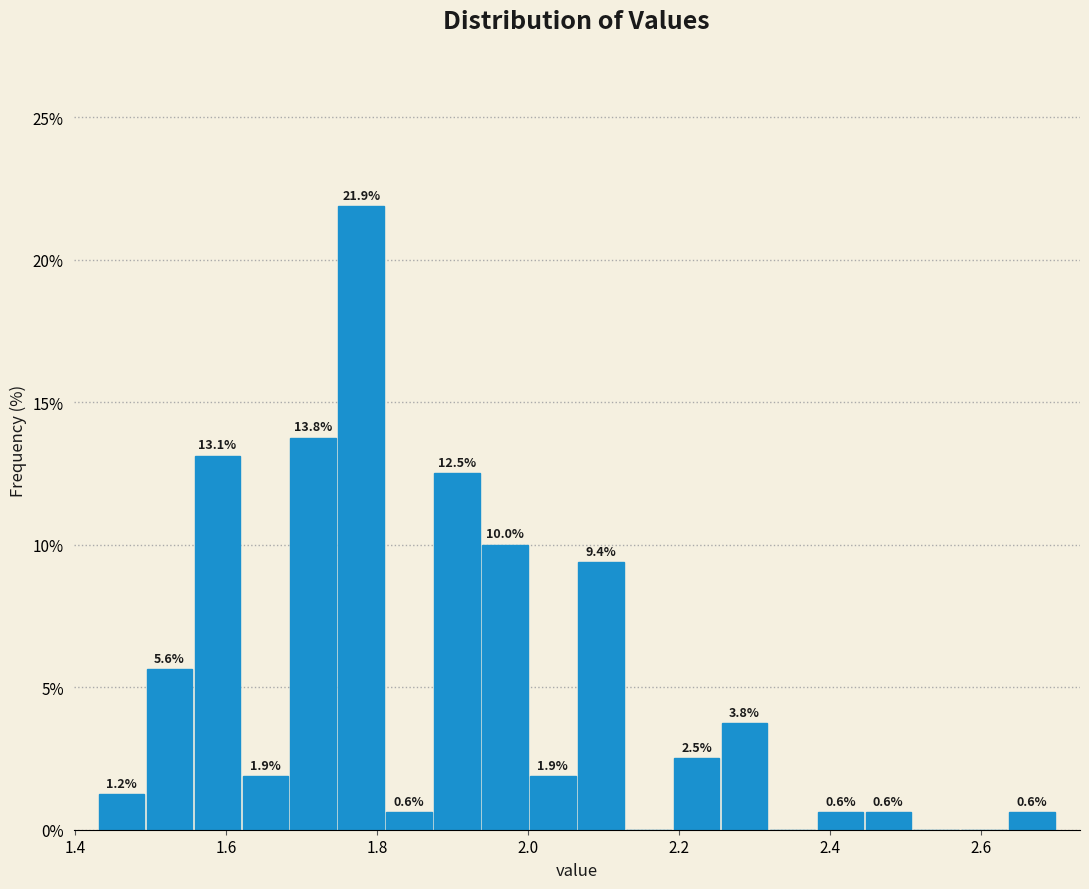

Around what value on the x-axis is the tallest bar? Give the approximate position of its centre, as read against the axis.

1.78